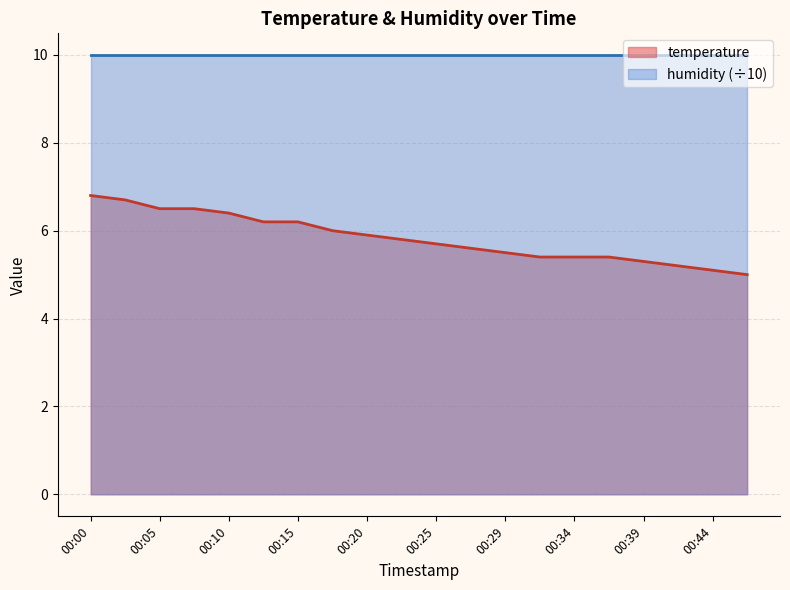

Approximately how many times larger is the value at 00:02 compared to 00:07?

1.0